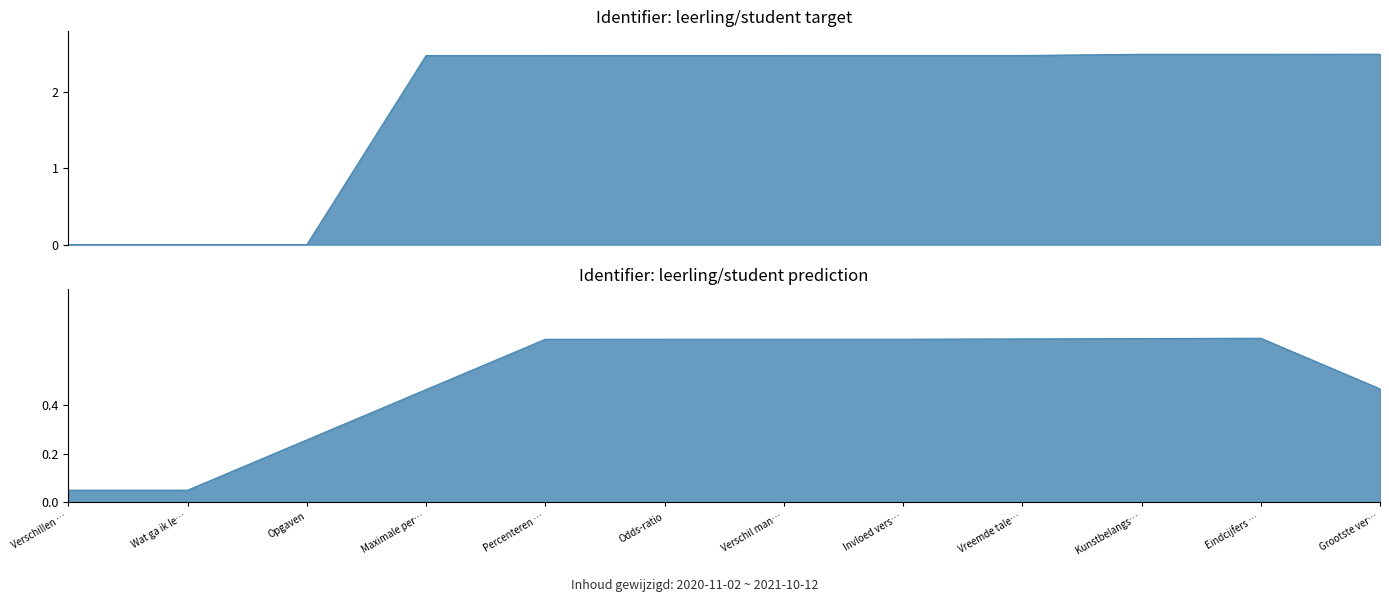

What is the sum of the values at Kunstbelangs… and Percenteren …?

5.0